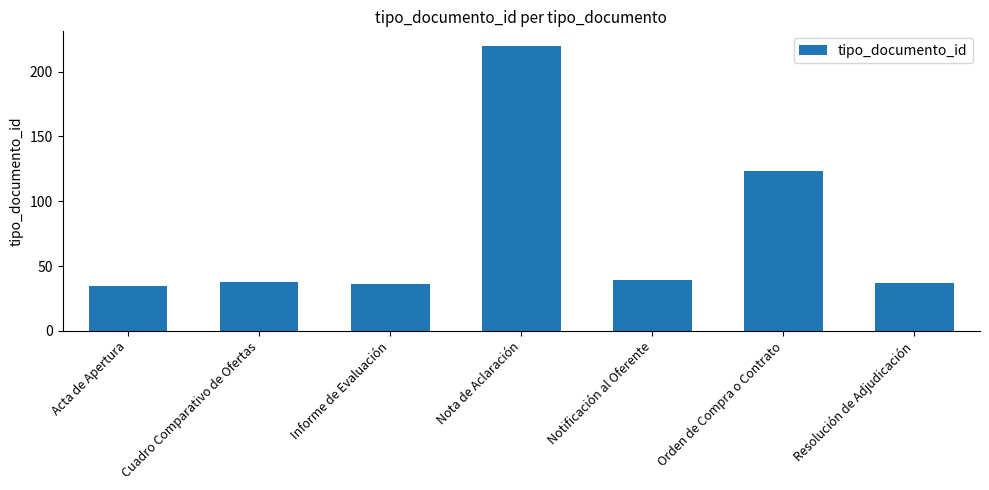

What is the minimum value shown in the chart?

35